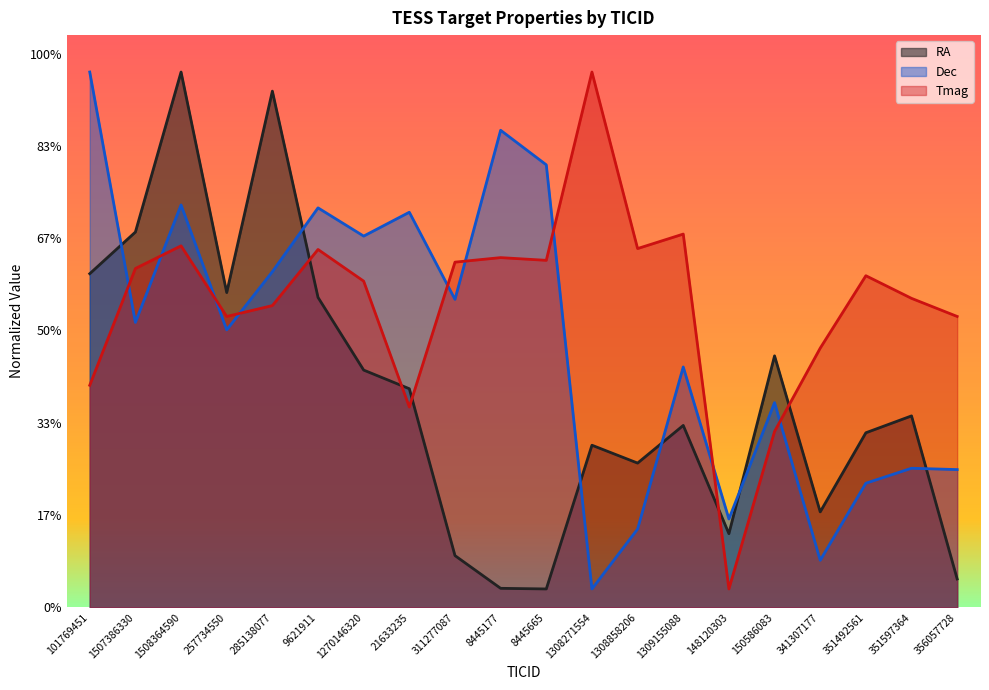

What is the maximum value shown in the chart?

290.0